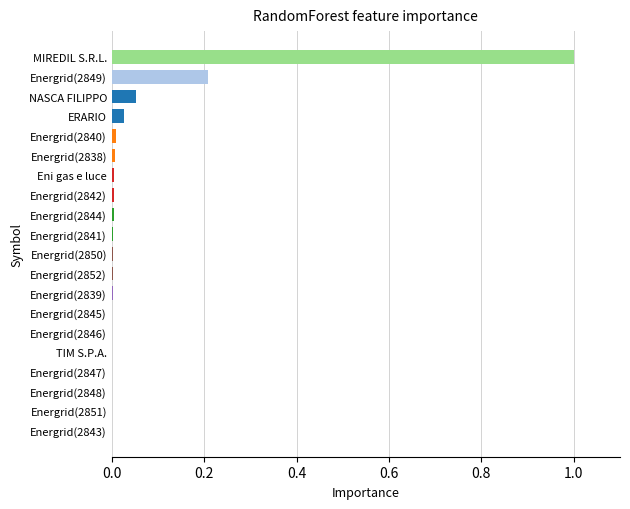

The value at MIREDIL S.R.L. is 1.0. True or false?

True